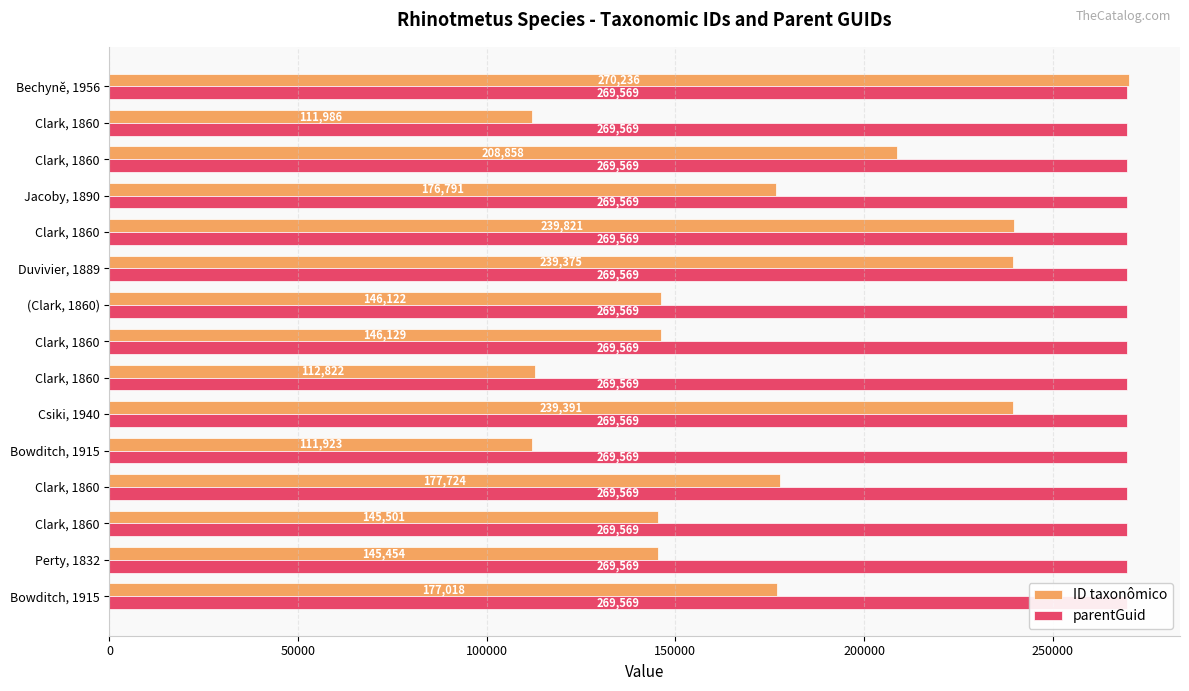

What are all the series names shown in the legend?

ID taxonômico, parentGuid